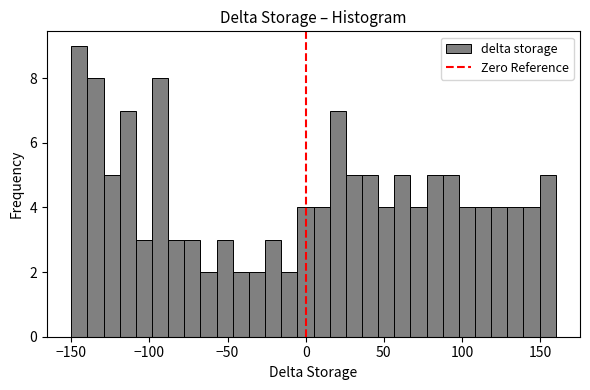

Read against the x-axis, roughly where is the centre of the tallest bar?

-145